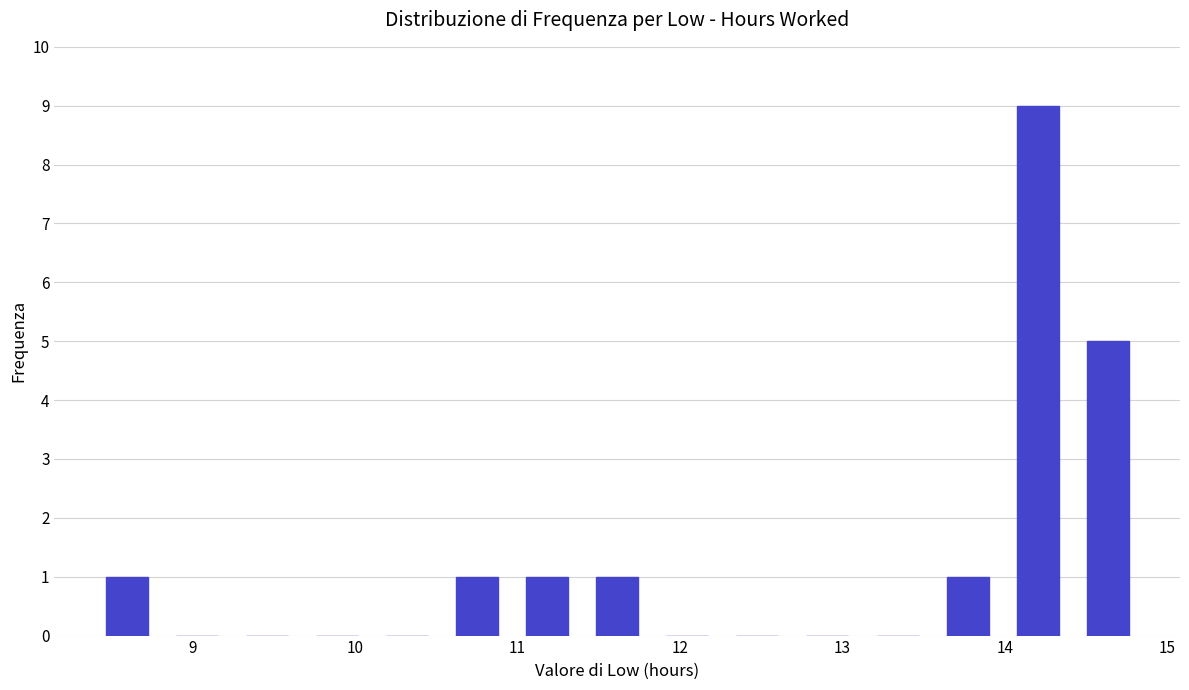

Over which range of the x-axis is the bar tallest?

14.0 to 14.4